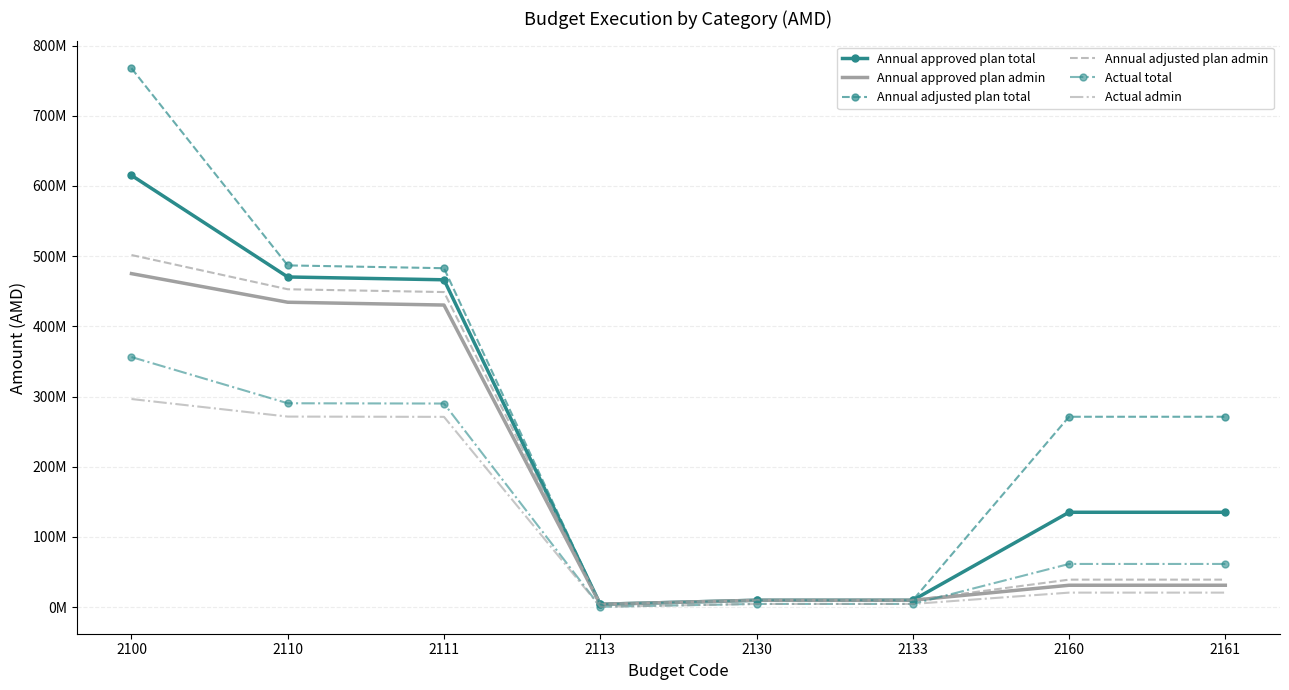

What is the difference between the maximum and minimum values in the Annual adjusted plan total series?

763727043.5